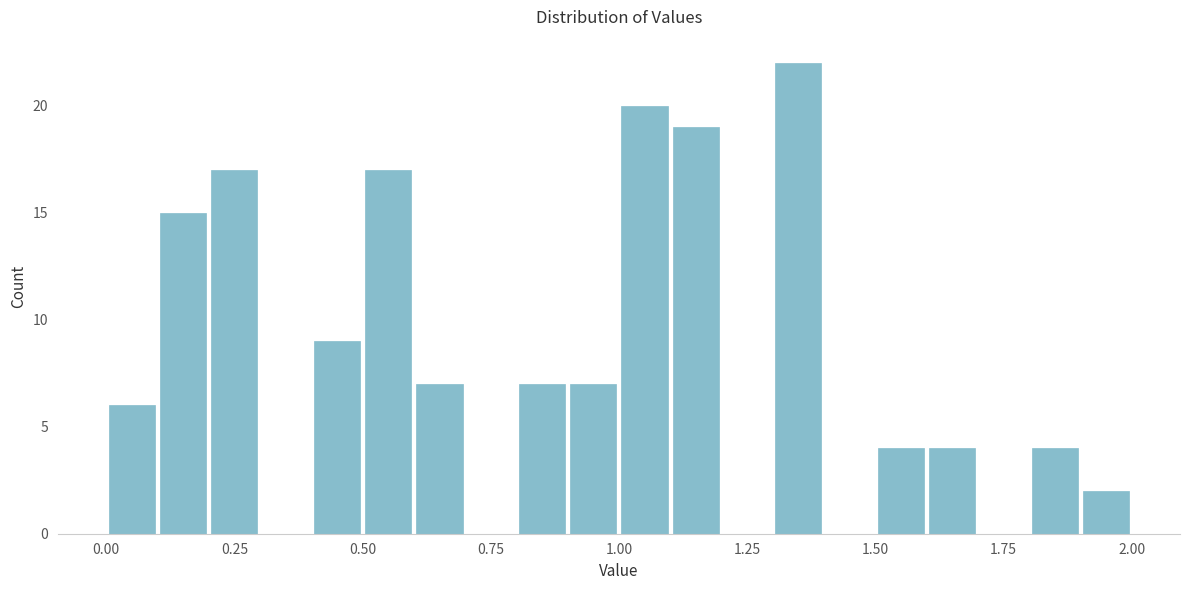

Read against the x-axis, roughly where is the centre of the tallest bar?

1.35